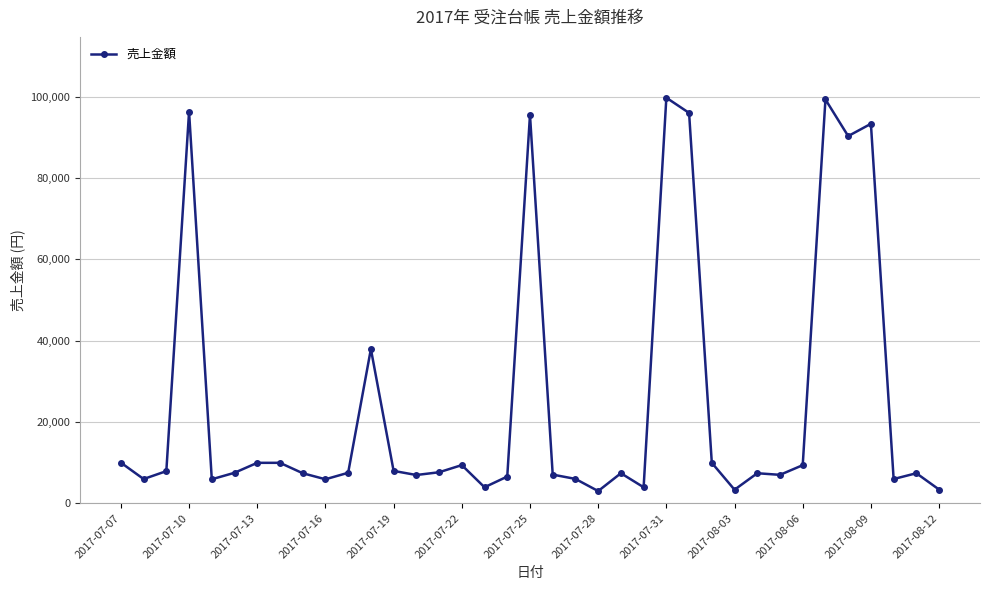

True or false: there are more than 1 points higher than both neighbors.

True